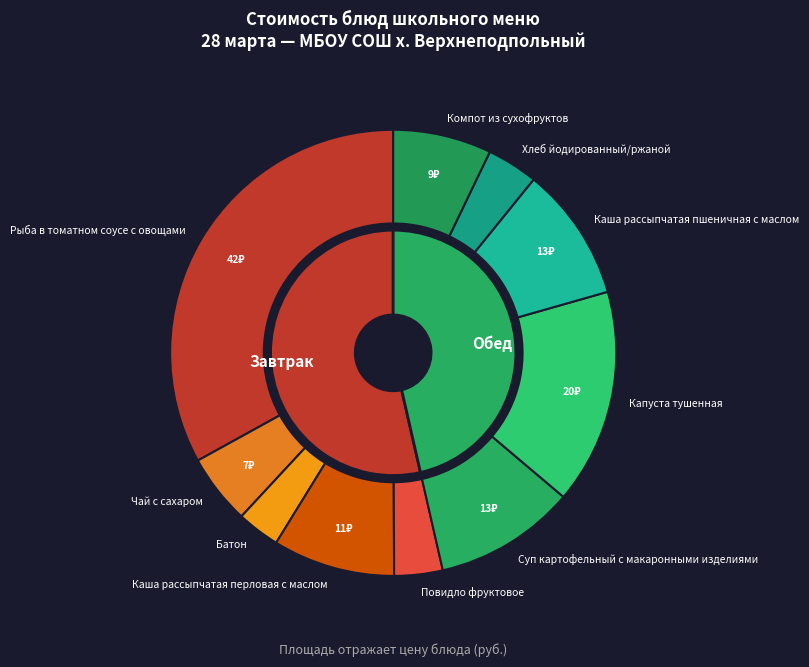

Approximately how many times larger is the value at Капуста тушенная compared to Батон?

5.0